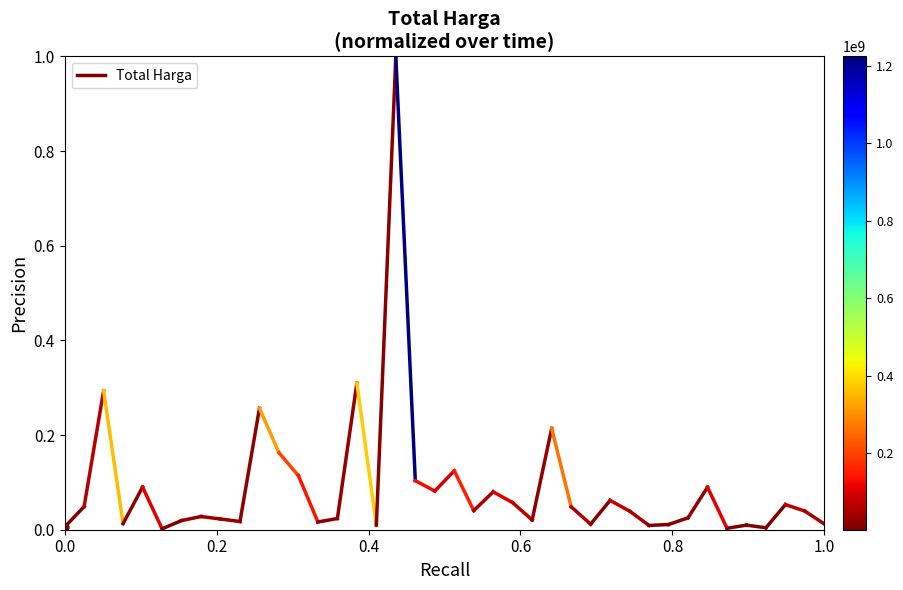

The value at 0.0 is 0.0. True or false?

False